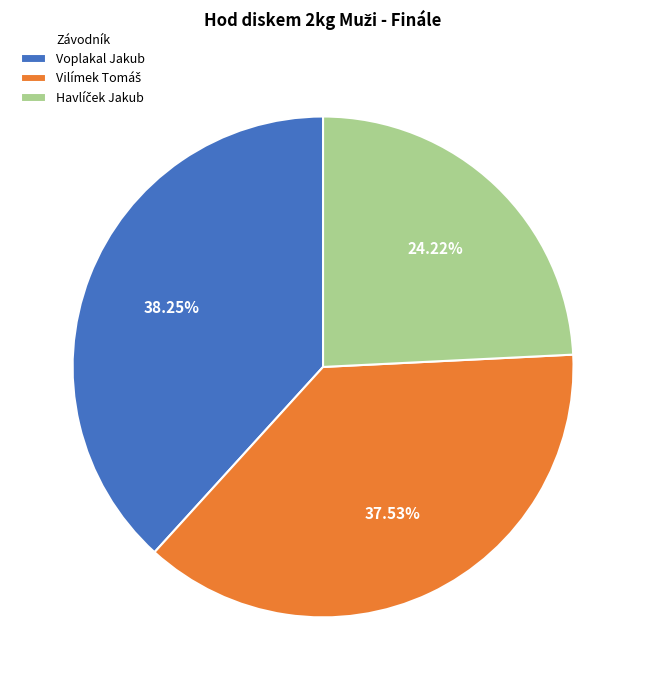

Is there any slice that represents more than half of the pie?

No